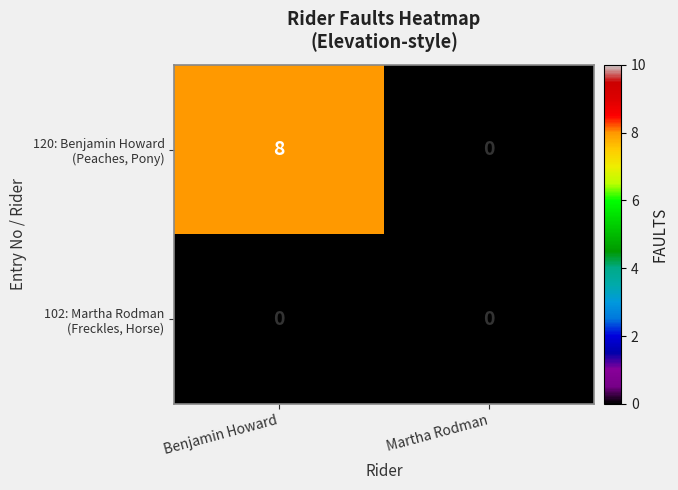

What is the difference between the highest and lowest values at Benjamin Howard?

8